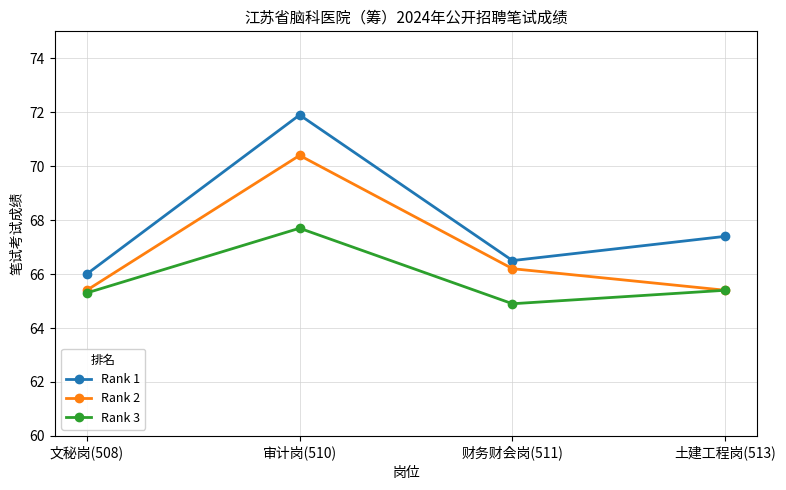

What is the difference between the maximum and minimum values in the Rank 3 series?

2.8